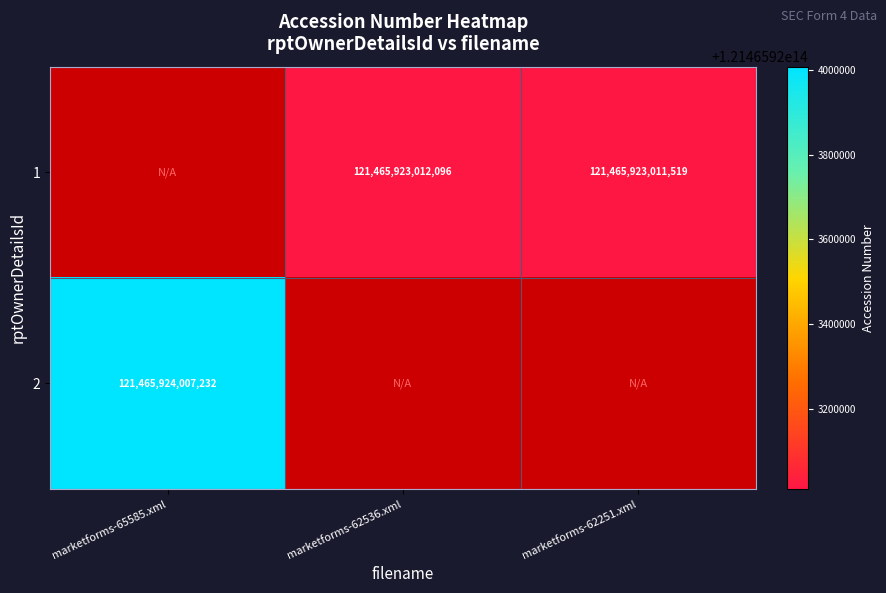

Which series has the largest range (max minus min)?

2